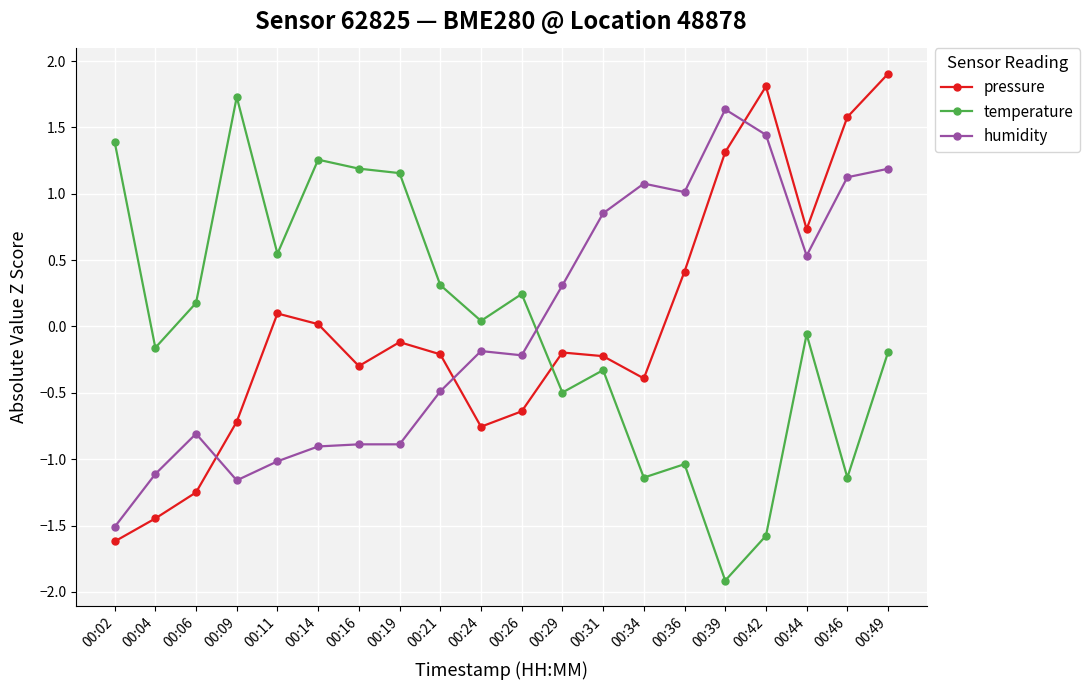

At 00:24, list the series in order from largest to smallest.

temperature, humidity, pressure